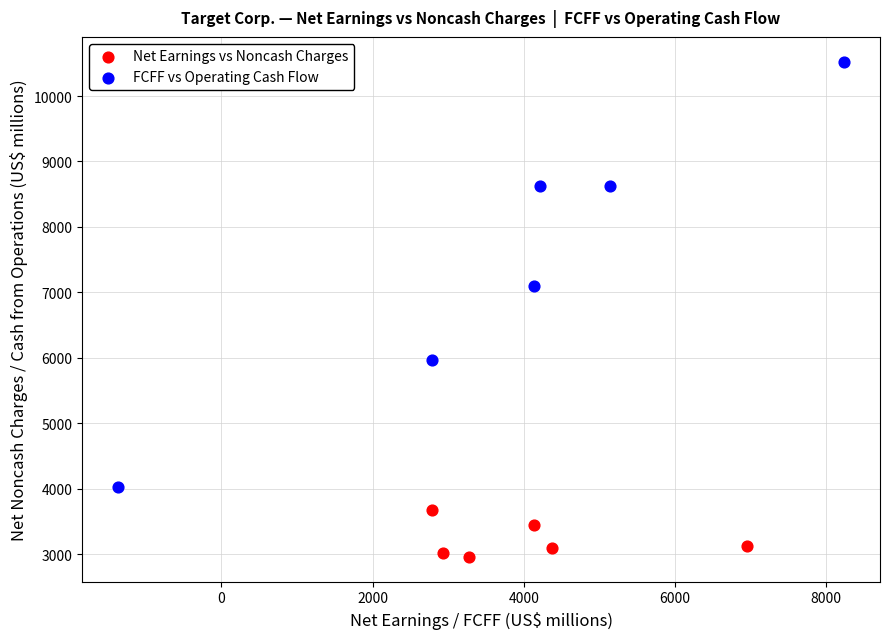

Which series contains the highest Y value?

FCFF vs Operating Cash Flow